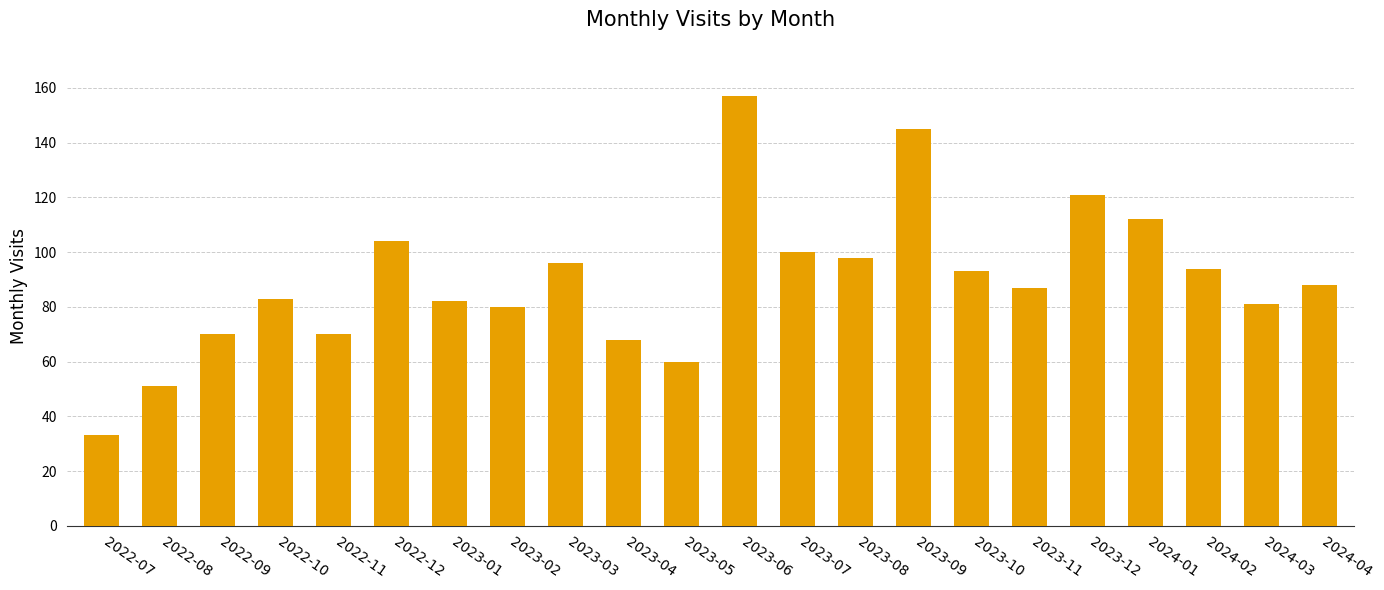

Count the number of categories in the chart.

22